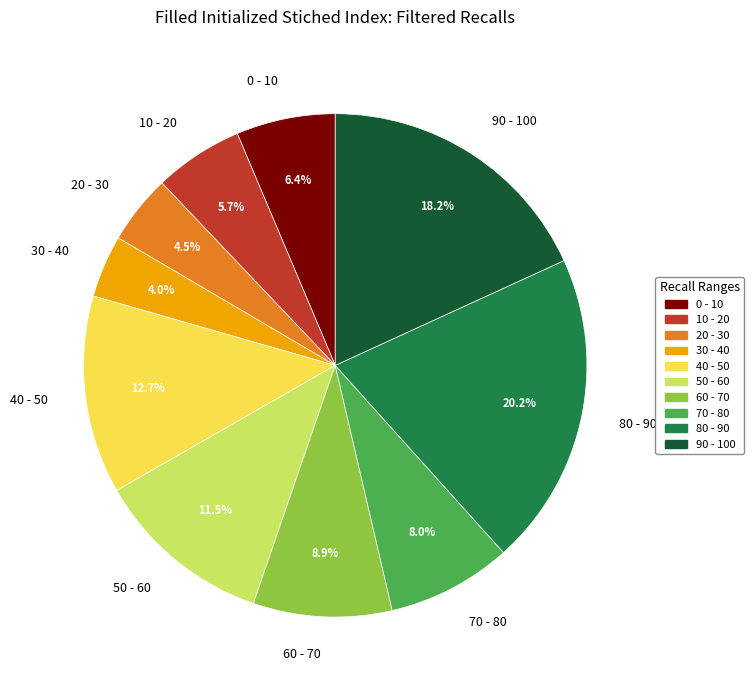

Is the sum of 40 - 50 and 50 - 60 greater than half?

No